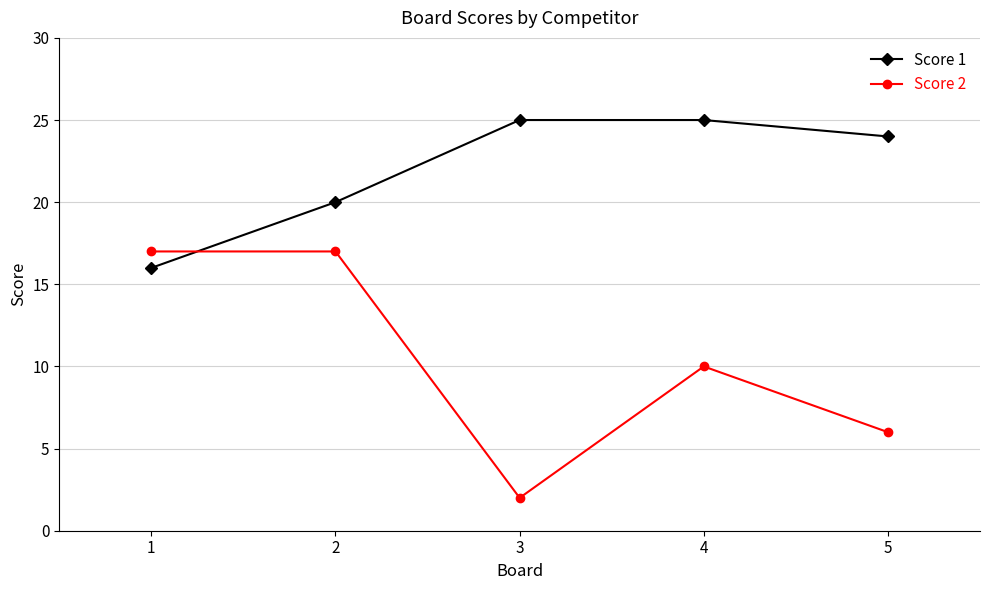

How many lines are shown in the chart?

2